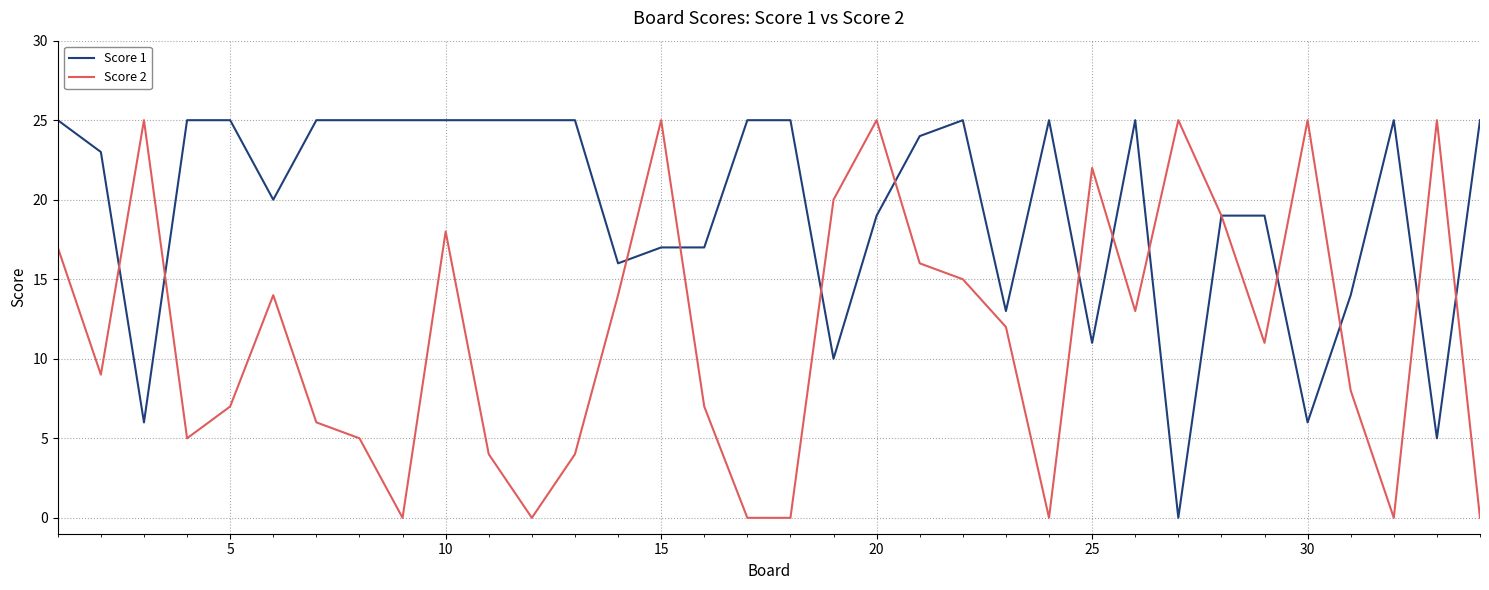

What are all the series names shown in the legend?

Score 1, Score 2